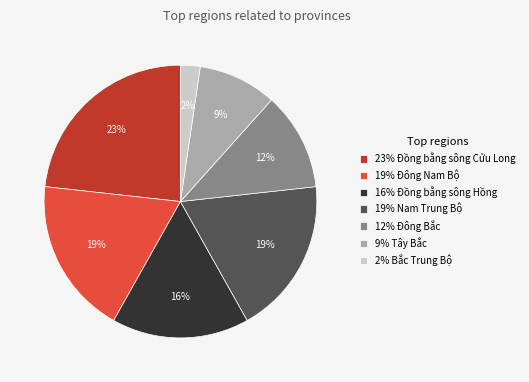

To the nearest percent, what is the difference between the largest and smallest slice percentages?

21%